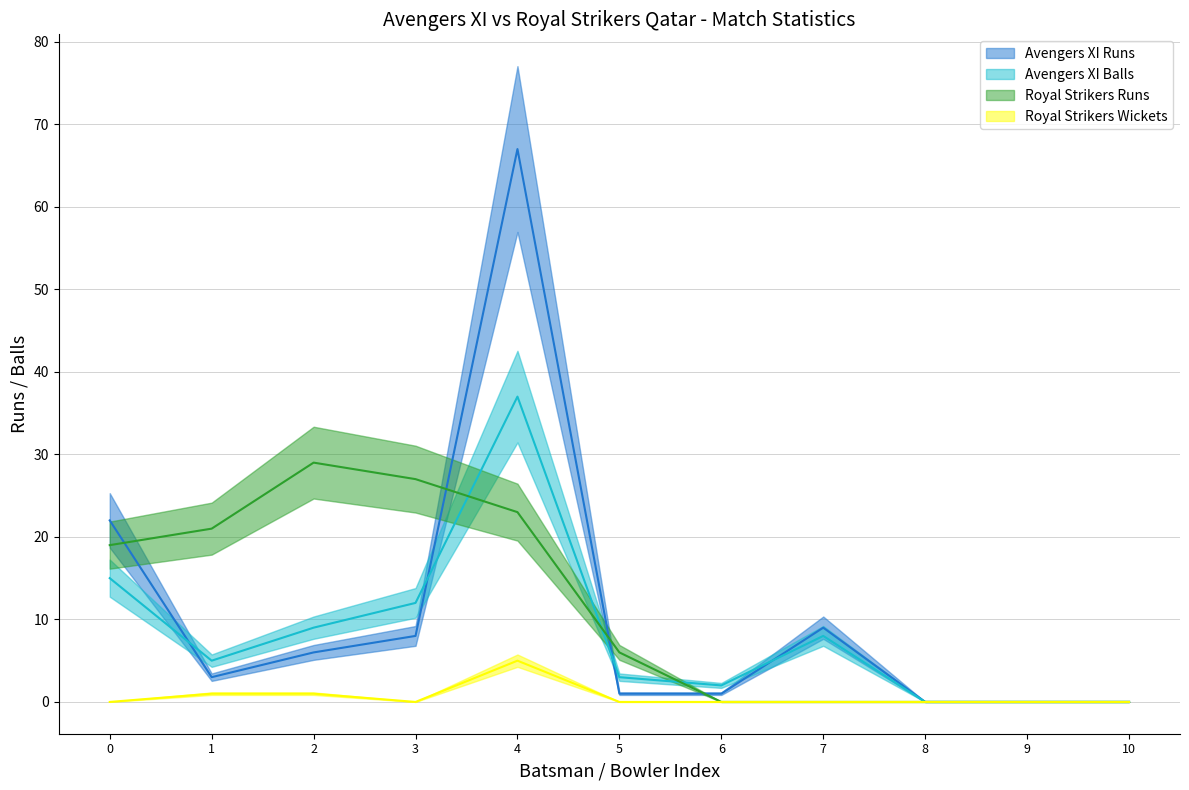

True or false: Avengers XI Balls and Royal Strikers Wickets intersect in this chart.

False